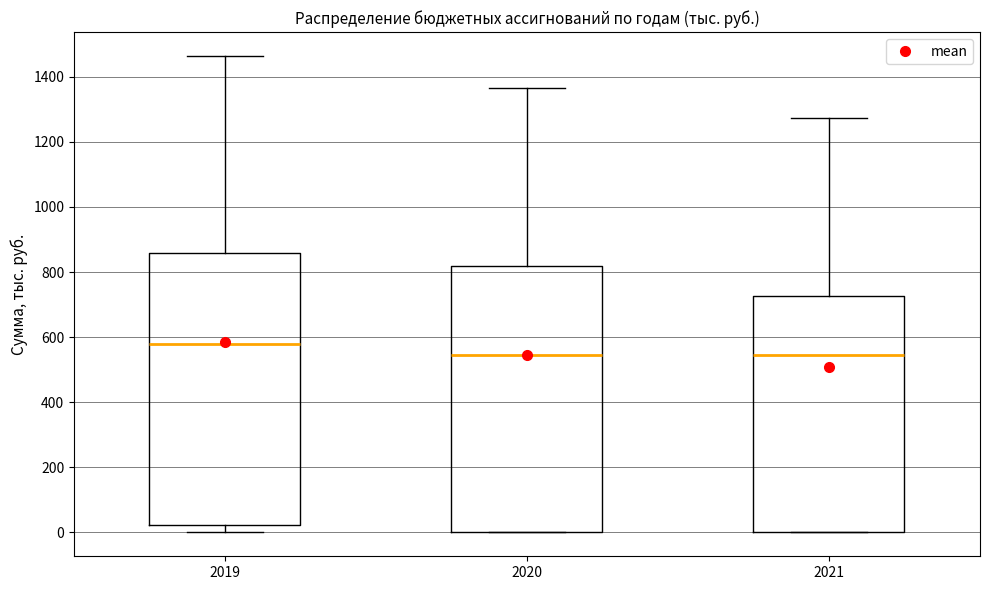

Reading left to right, read every box against the y-axis: the position of its median line, the range the box covers, and the ends of its whiskers. The values are not printed on the chart, so give them approximately, as read against the axis.

2019: median 580, box 20 to 860, whiskers 0 to 1460
2020: median 540, box 0 to 820, whiskers 0 to 1360
2021: median 540, box 0 to 720, whiskers 0 to 1280